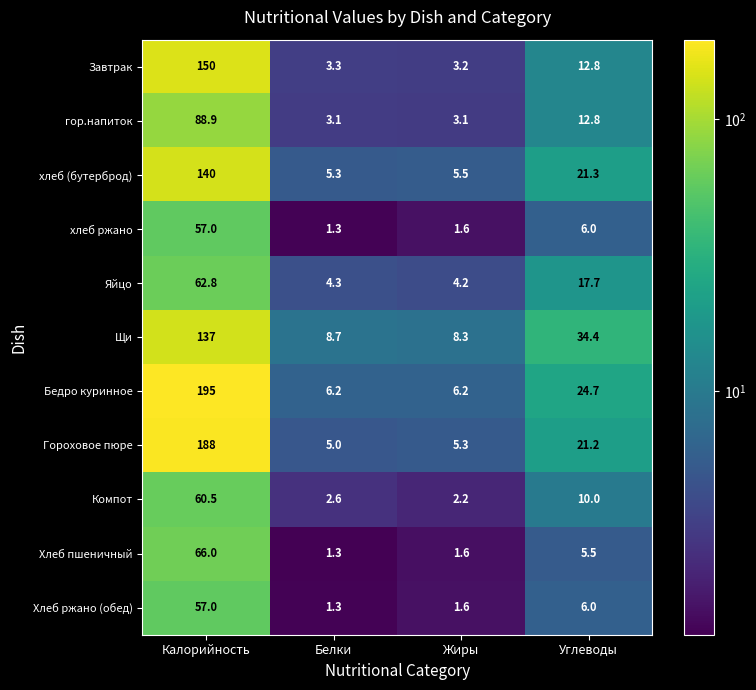

How many distinct data groups are displayed?

11